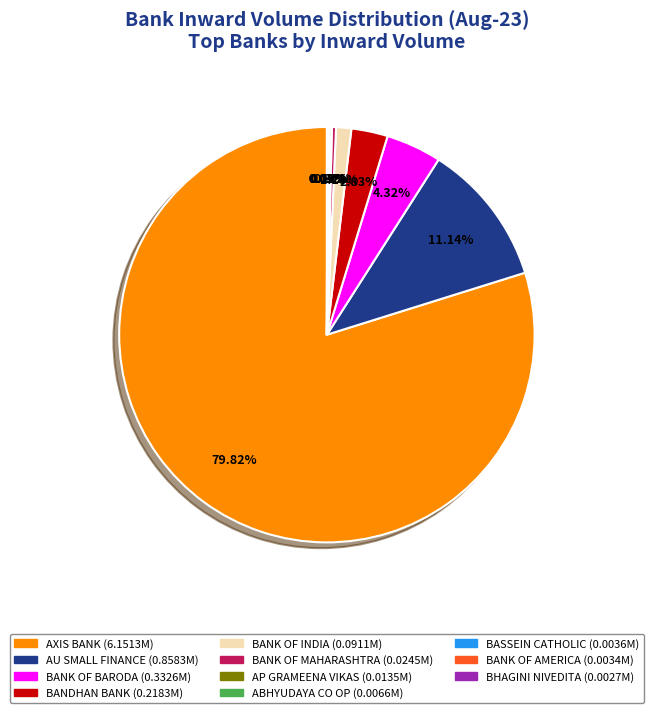

Is there a majority slice in this chart?

Yes